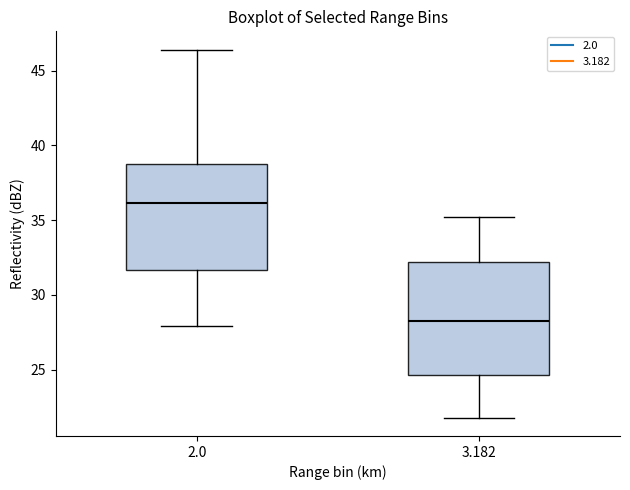

Reading left to right, transcribe this box plot: for each box, give where its median line is, the range the box spans, and where its two whiskers end, as read against the y-axis. The values are not printed on the chart, so give them approximately, as read against the axis.

2.0: median 36.0, box 31.5 to 39.0, whiskers 28.0 to 46.5
3.182: median 28.5, box 24.5 to 32.0, whiskers 22.0 to 35.0